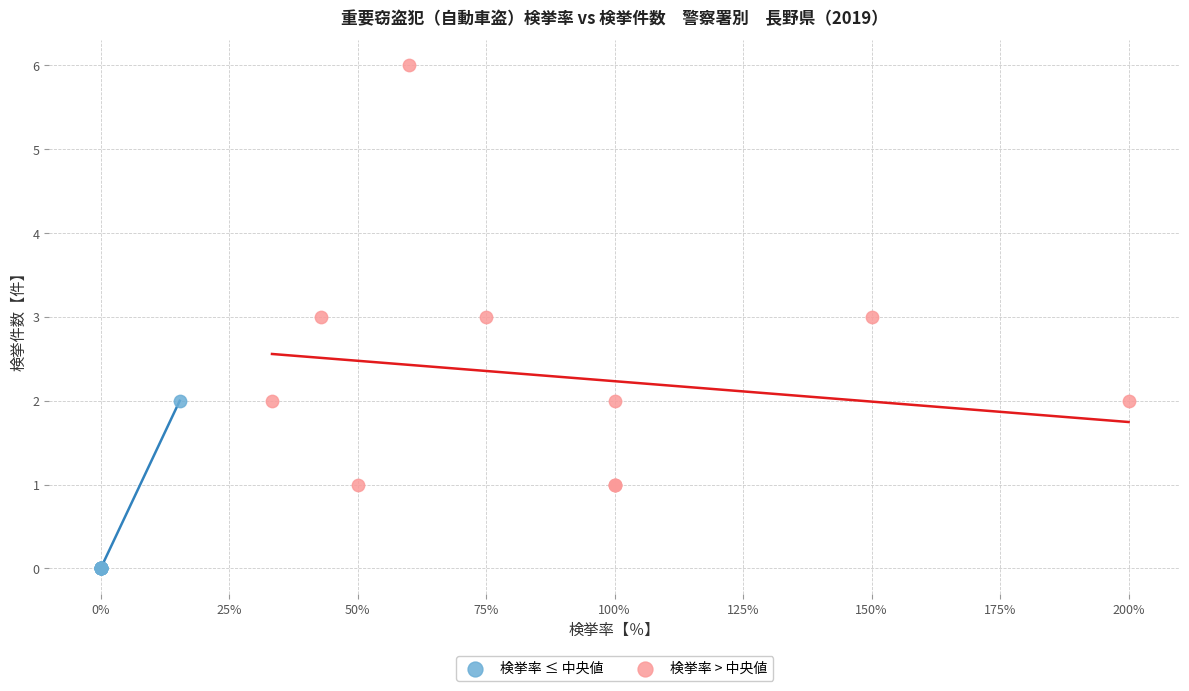

Which series reaches the maximum Y coordinate?

検挙率 > 中央値